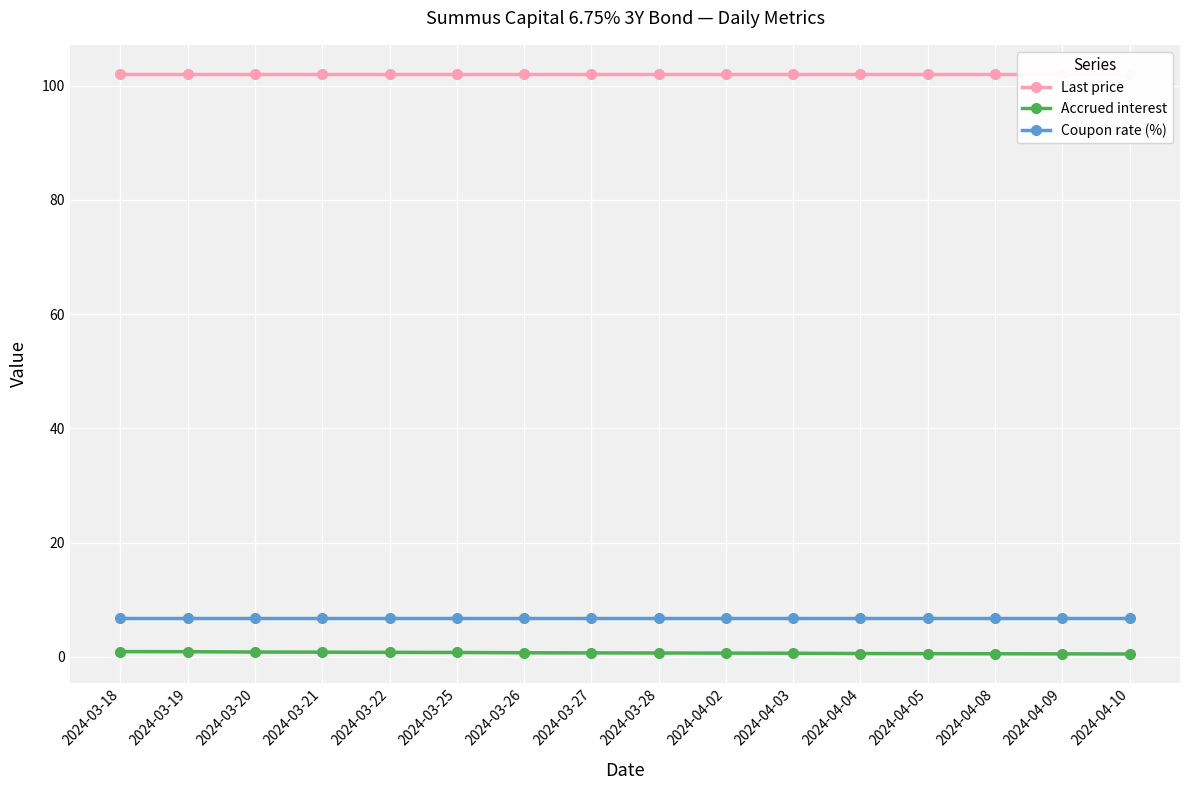

Which category has the highest value in the Last price series?

2024-03-18